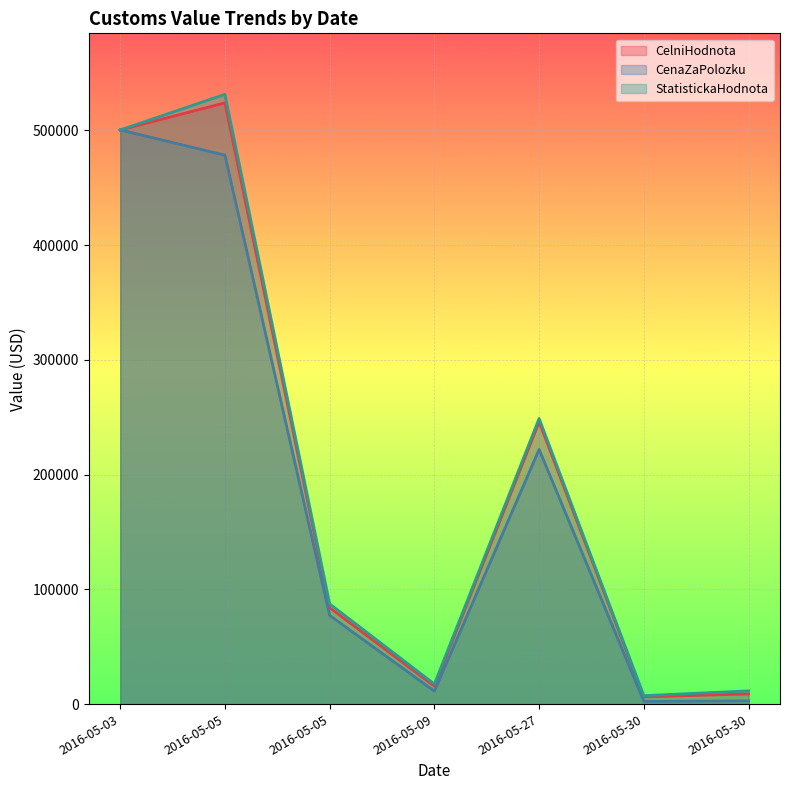

What is the minimum value shown in the chart?

2375